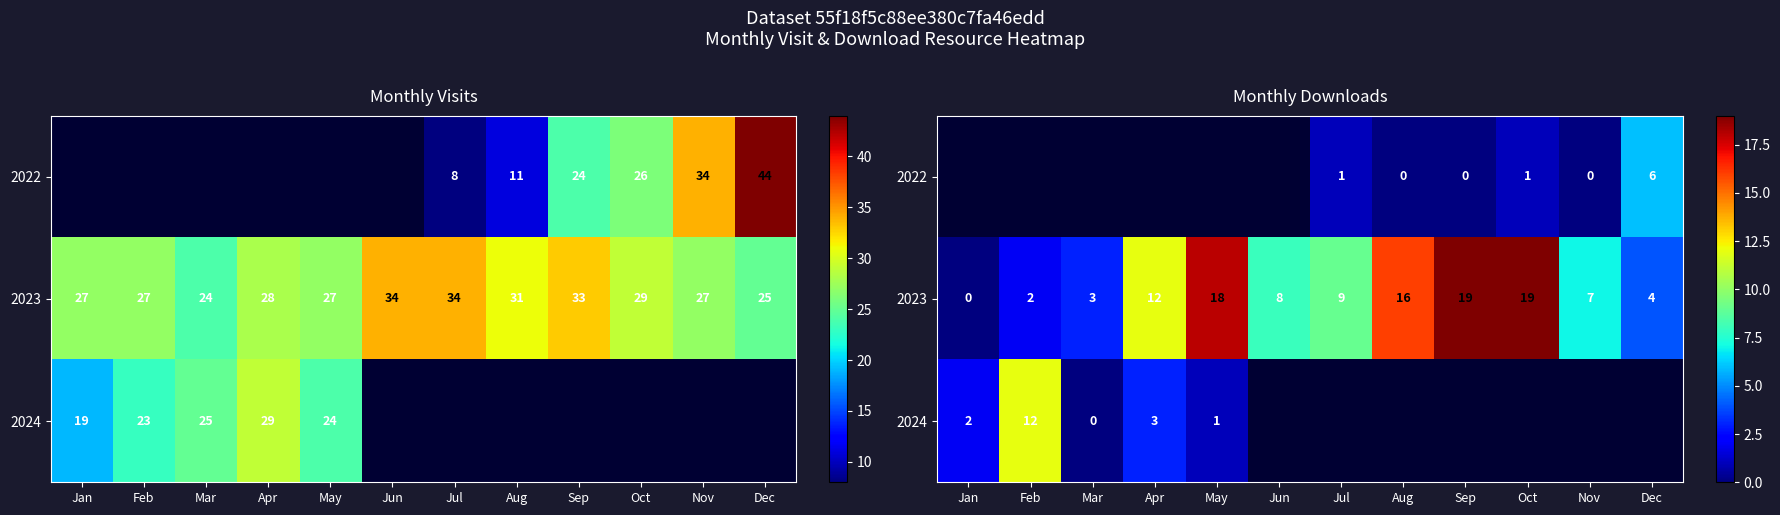

How many values in 2022 are above zero?

3